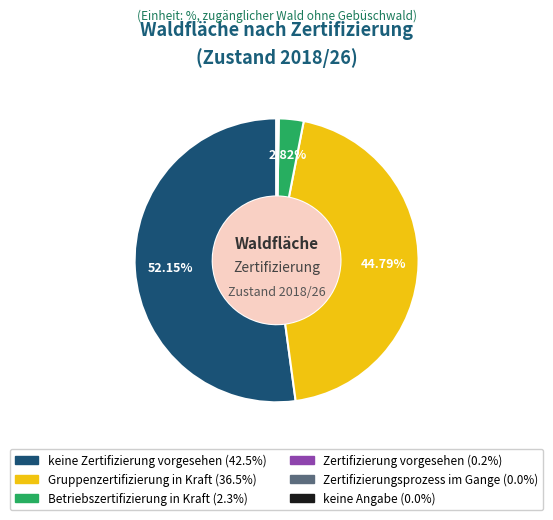

Does any single category account for the majority?

Yes